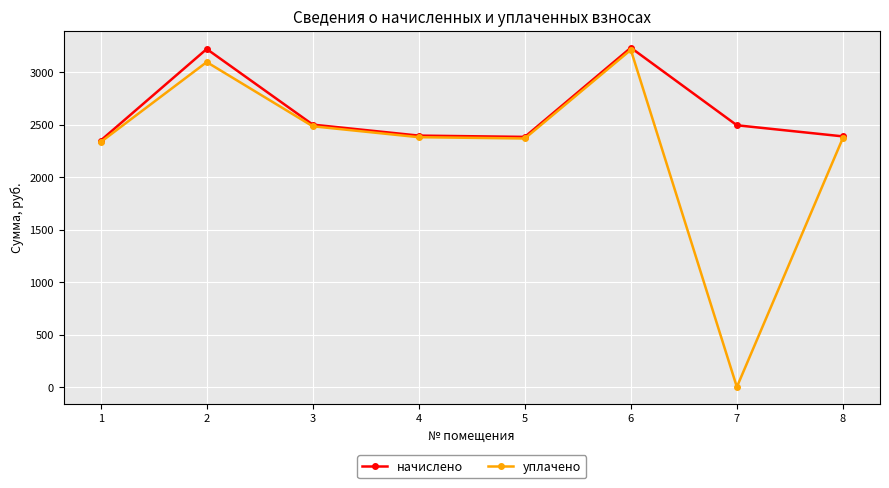

List the series in order of their overall mean, highest first.

начислено, уплачено